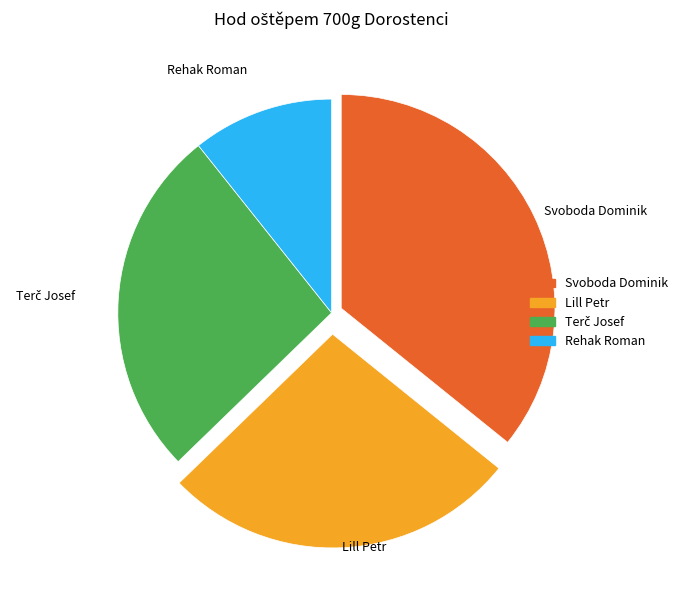

Is it true that Rehak Roman is 1% of the pie?

False